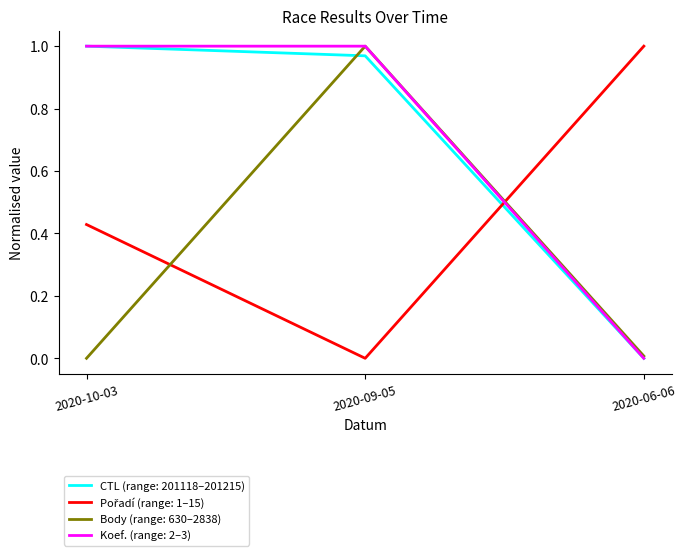

The value of Koef. (range: 2–3) at 2020-06-06 is 0.0. True or false?

True